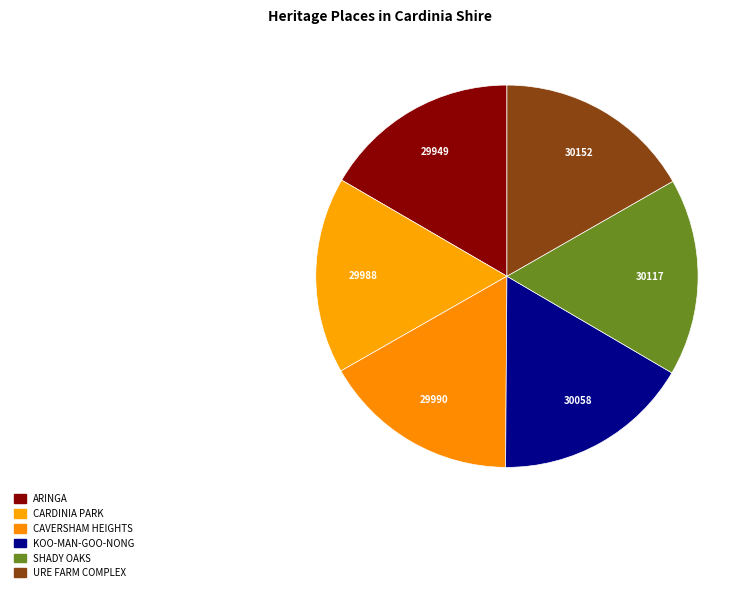

How many segments does this pie chart have?

6